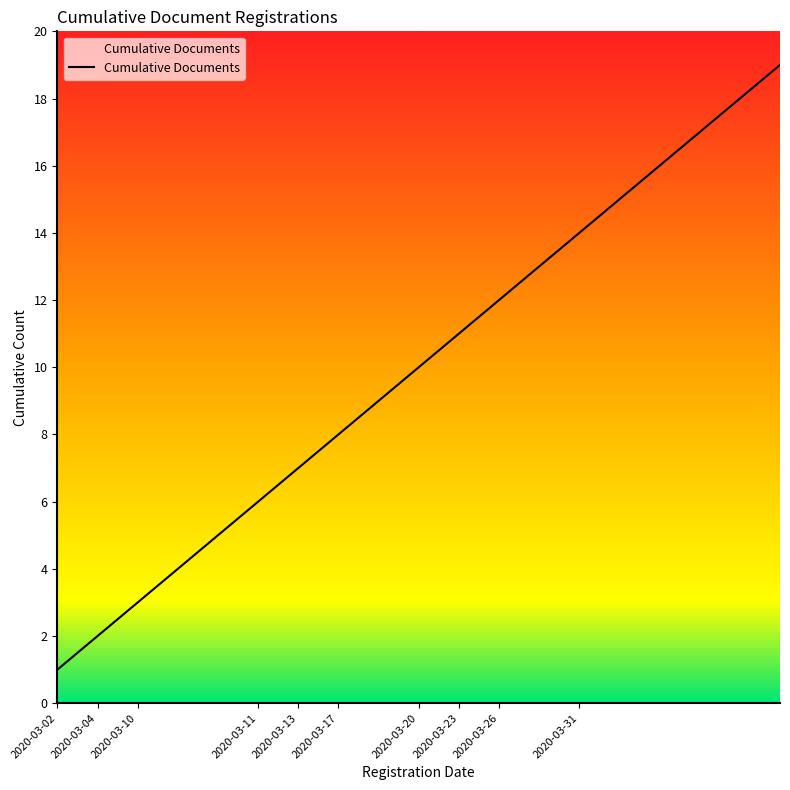

What is the difference between the maximum and minimum values?

18